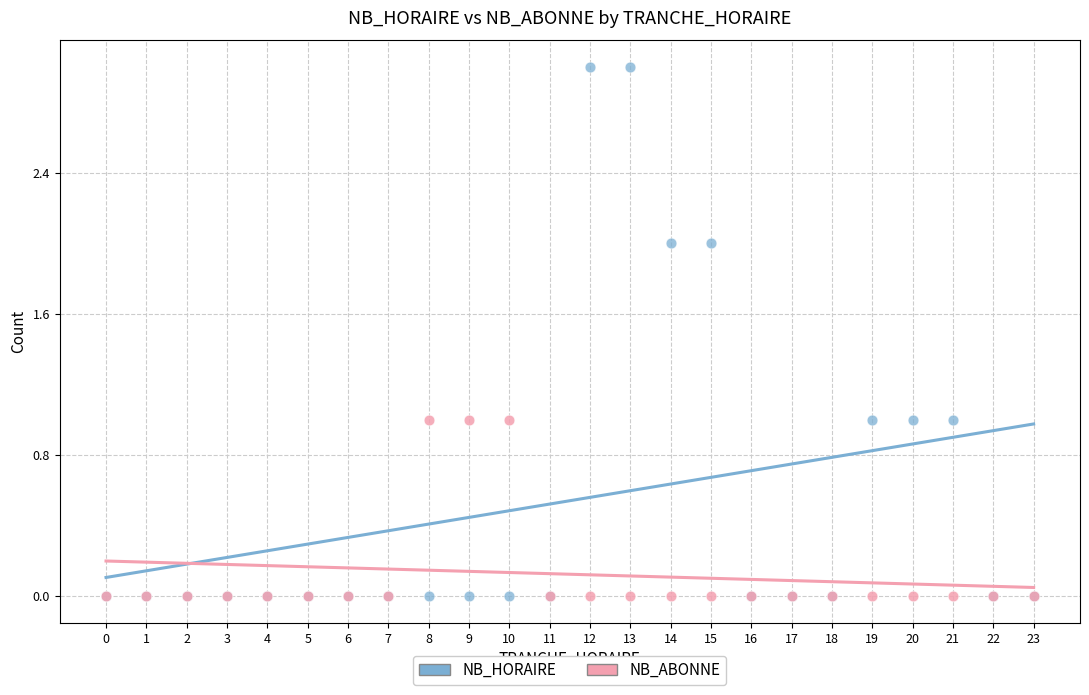

What are all the series names shown in the legend?

NB_HORAIRE, NB_ABONNE